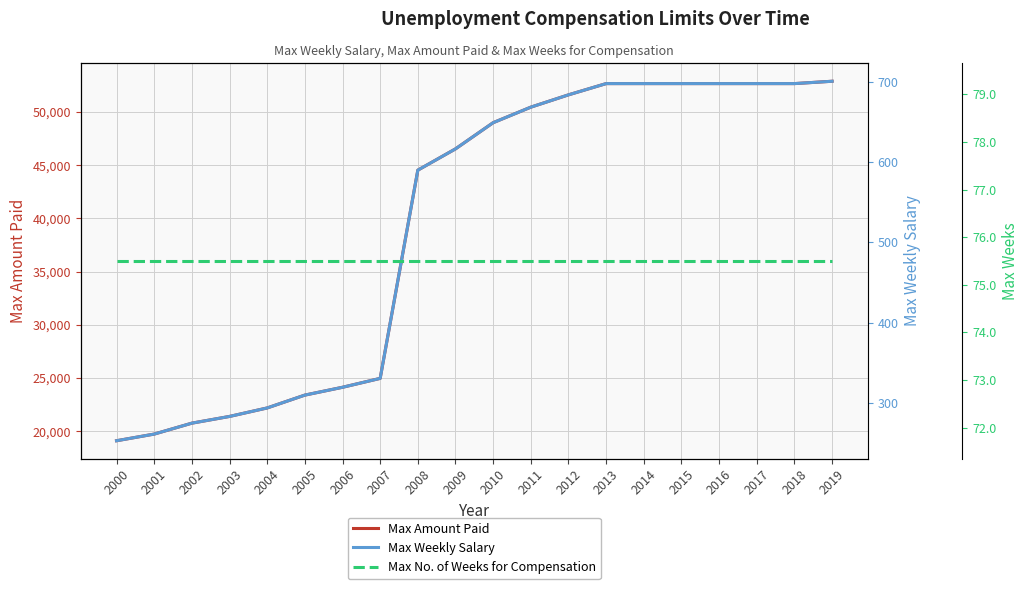

Does the chart display data point markers on the line(s)?

No